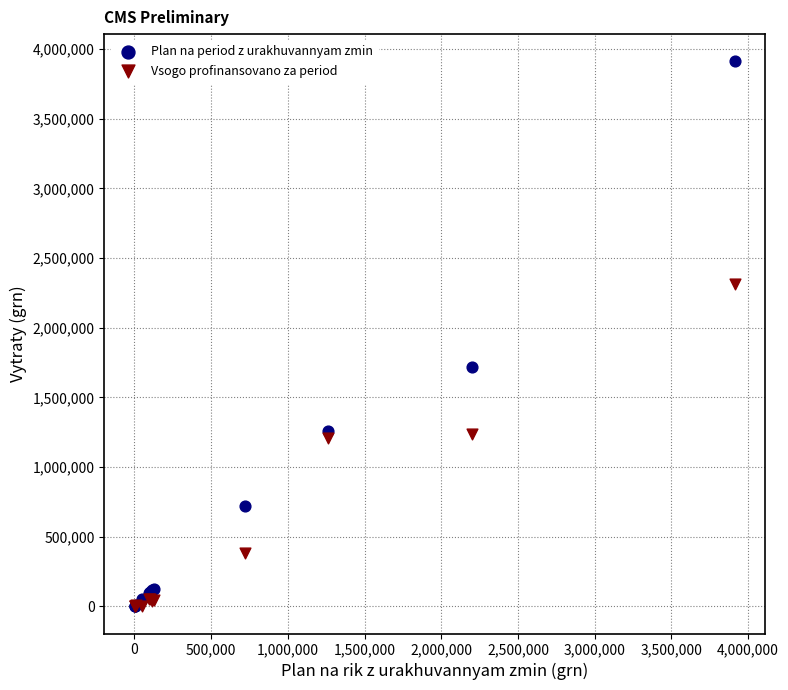

Across all series, what Y value is closest to 1956125?

1714981.0